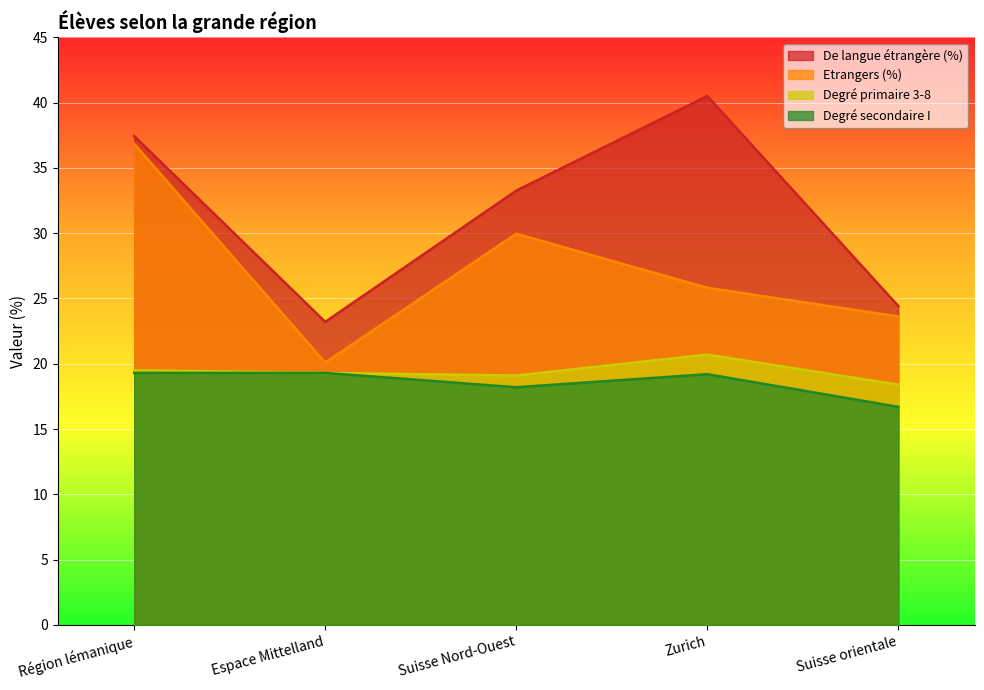

At which label is De langue étrangère (%) closest to 31?

Suisse Nord-Ouest